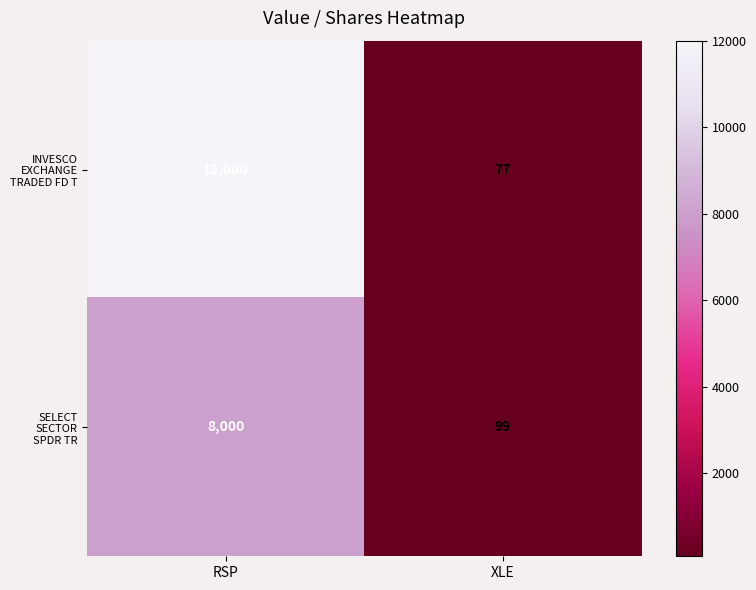

At which category is the sum across all series the highest?

RSP